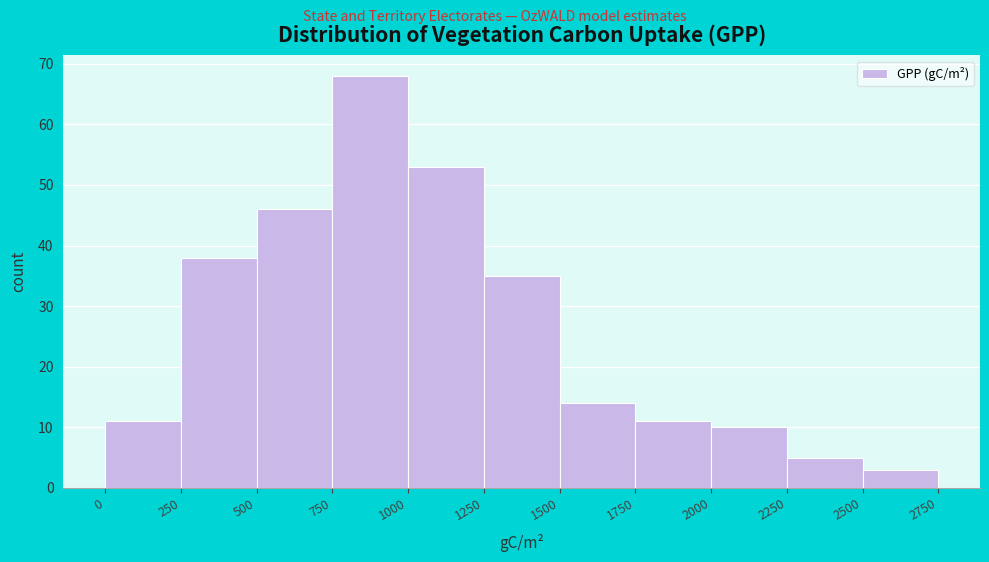

Reading left to right, list every bar in this chart as the range it spans on the x-axis followed by its height. The values are not printed on the chart, so give them approximately, as read against the axis.

0 to 250: 11
250 to 500: 38
500 to 750: 46
750 to 1000: 68
1000 to 1250: 53
1250 to 1500: 35
1500 to 1750: 14
1750 to 2000: 11
2000 to 2250: 10
2250 to 2500: 5
2500 to 2750: 3